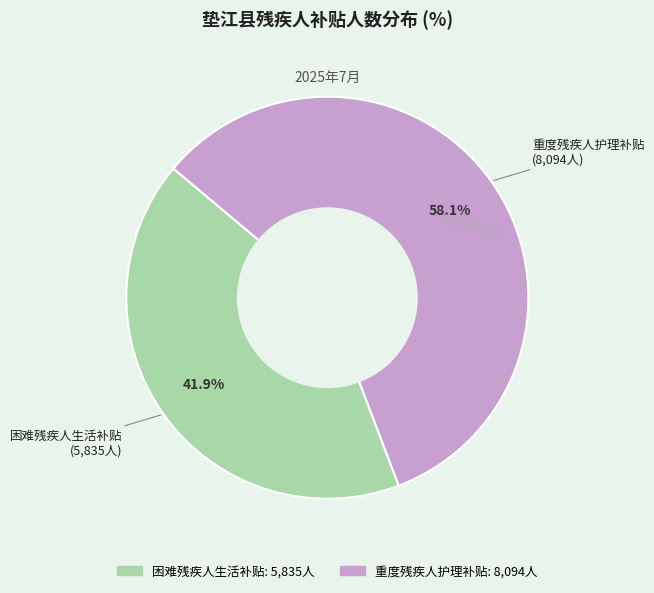

To the nearest percent, what portion does 重度残疾人护理补贴 represent?

58%